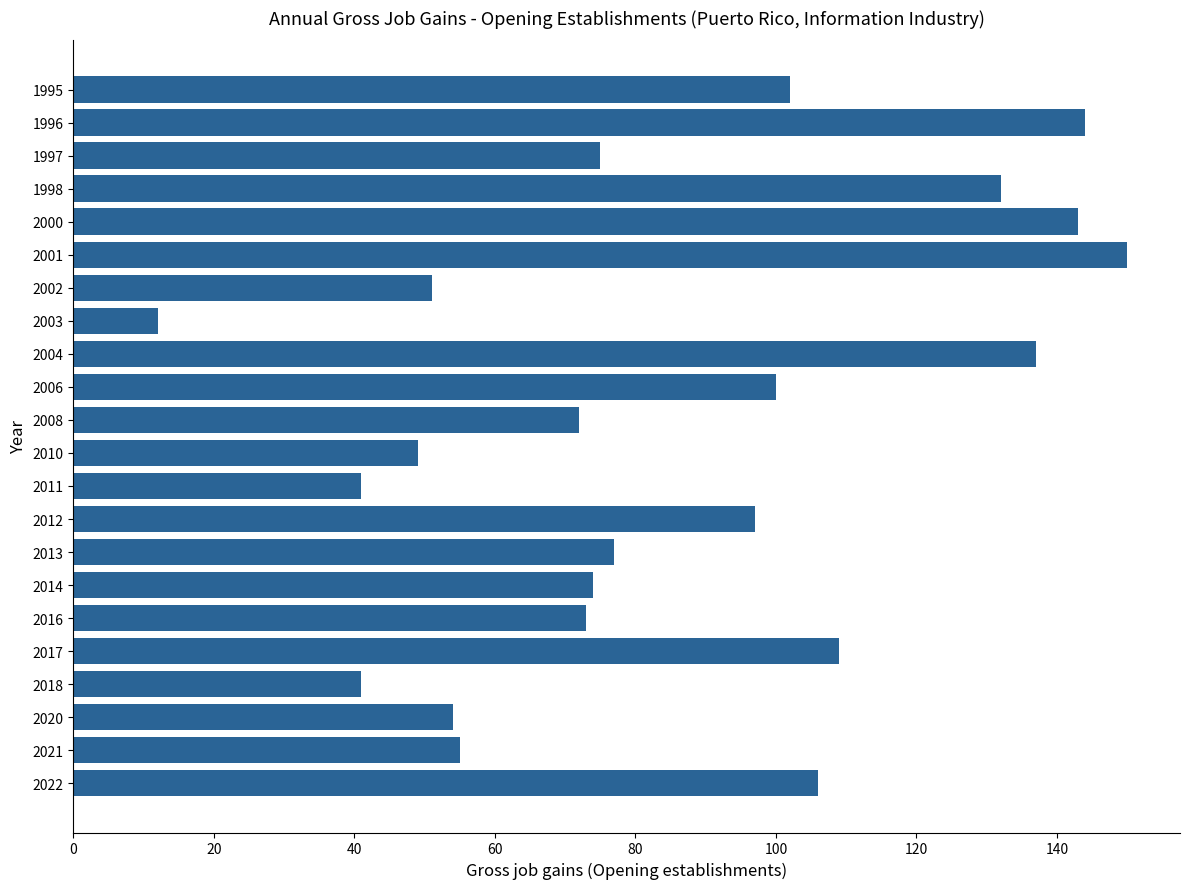

Reading bottom to top, extract all data points from this chart.

2022=106	2021=55	2020=54	2018=41	2017=109	2016=73	2014=74	2013=77	2012=97	2011=41	2010=49	2008=72	2006=100	2004=137	2003=12	2002=51	2001=150	2000=143	1998=132	1997=75	1996=144	1995=102